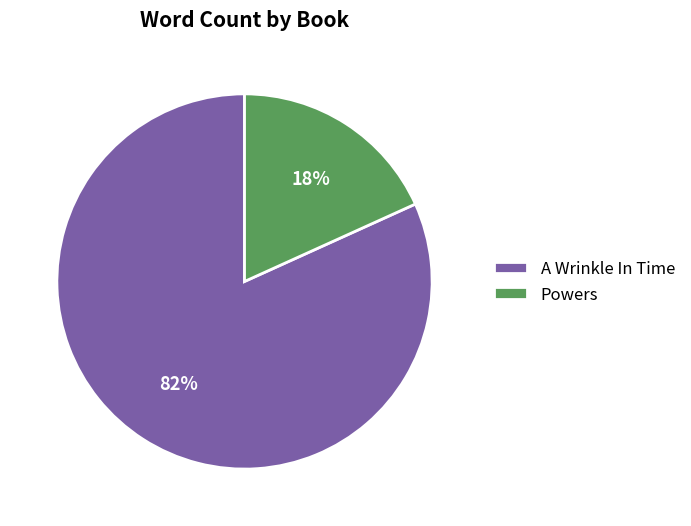

Combined, do Powers and A Wrinkle In Time account for over 50%?

Yes